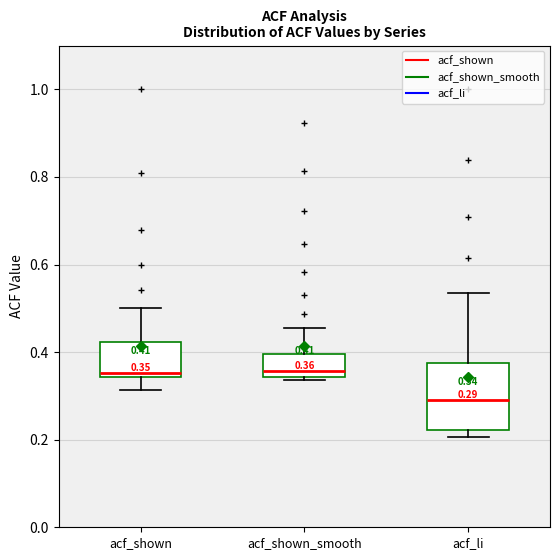

Which box has the lowest median line?

acf_li